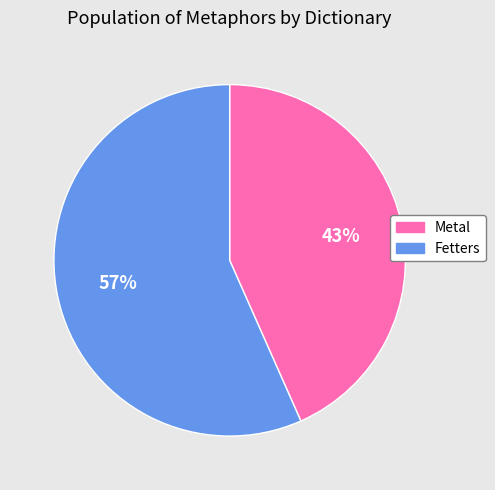

Which category has the smallest portion of the pie?

Metal